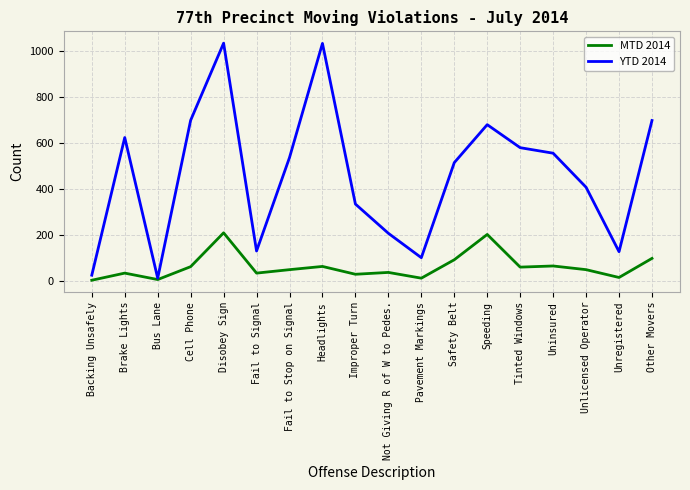

What is the maximum value for YTD 2014?

1034